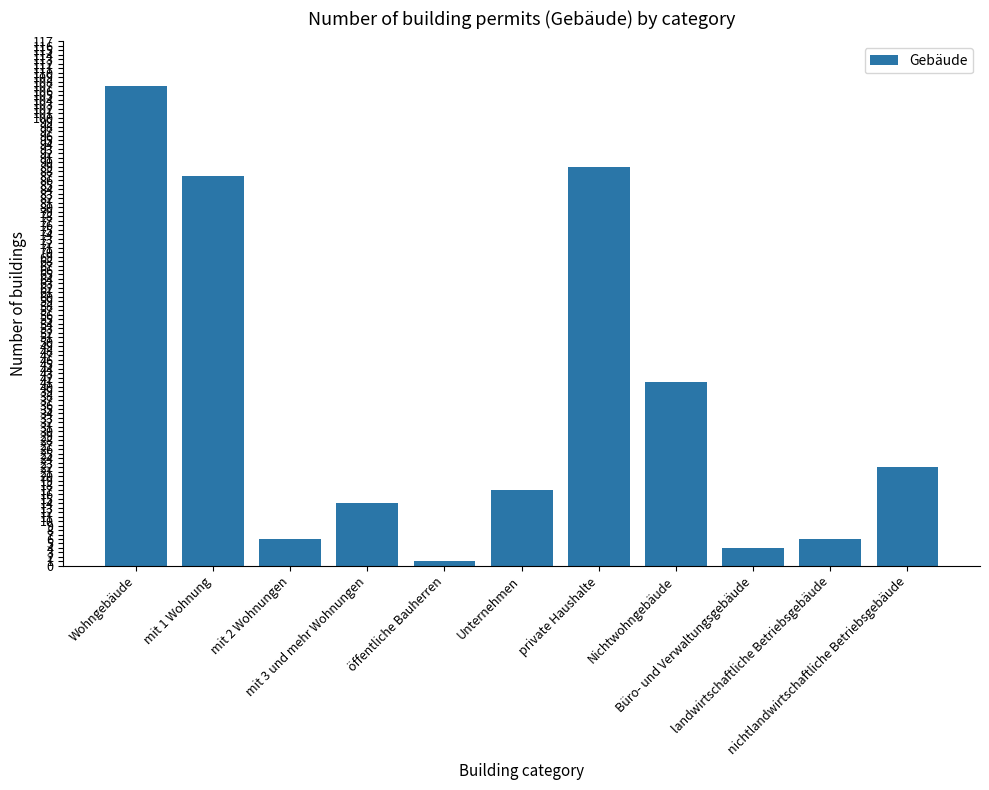

Reading left to right, what are all the values shown in this chart?

107	87	6	14	1	17	89	41	4	6	22